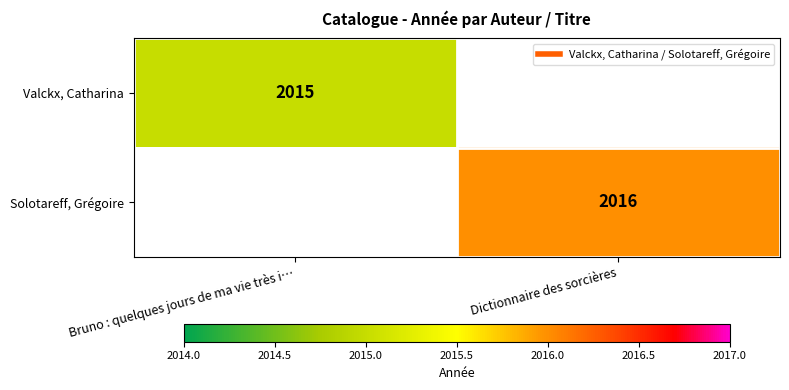

List the series in order of their overall mean, highest first.

Valckx, Catharina, Solotareff, Grégoire